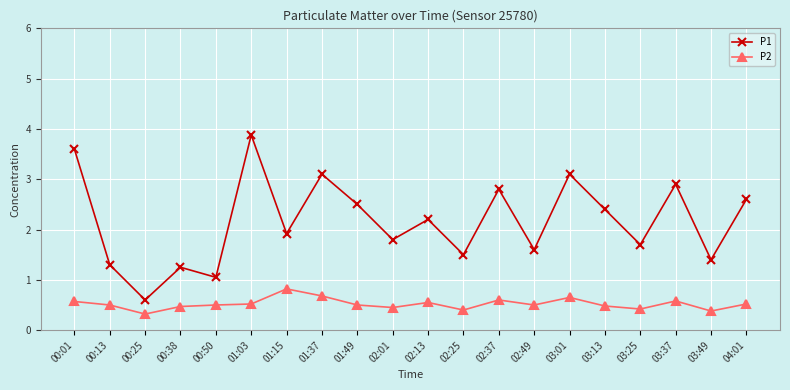

What is the maximum value for P2?

0.8